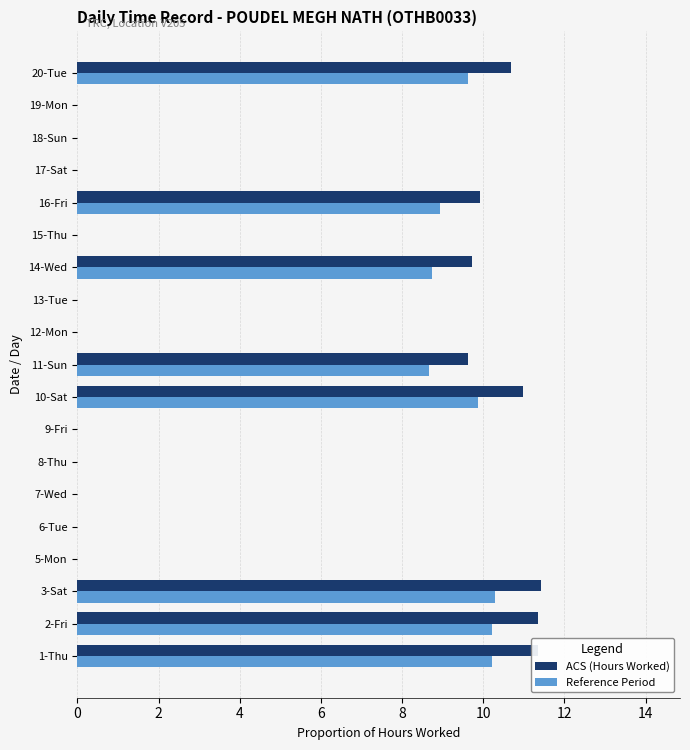

What is the maximum value shown in the chart?

11.4